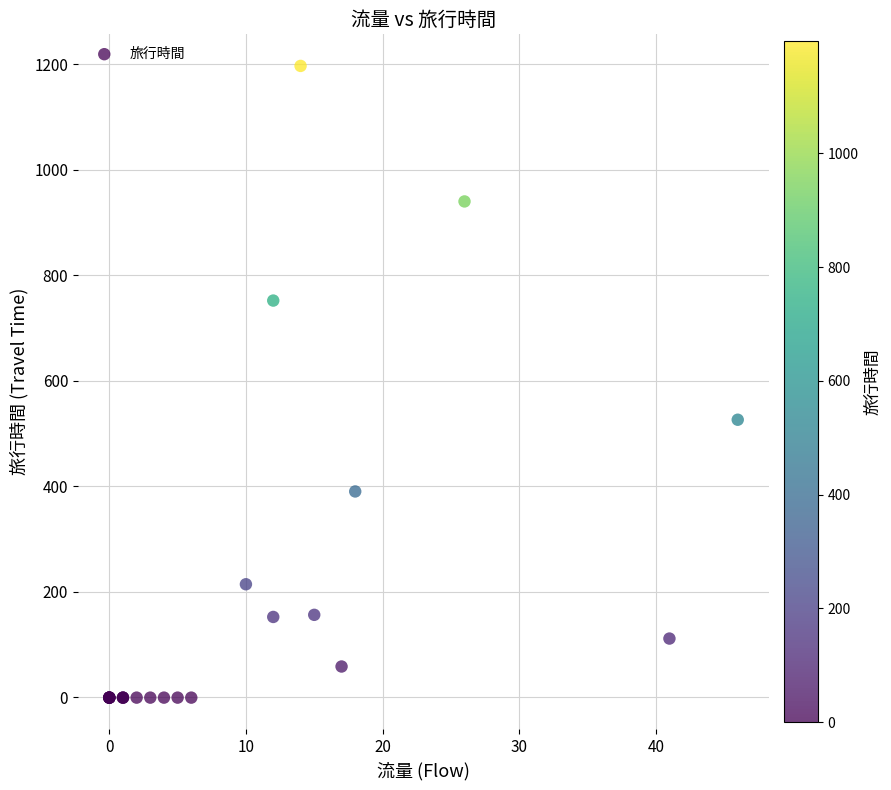

What Y value in the scatter plot is closest to 598?

526